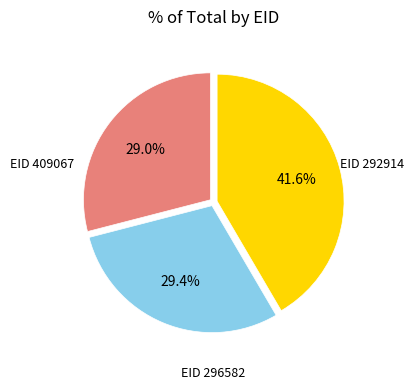

Is there any slice that represents more than half of the pie?

No